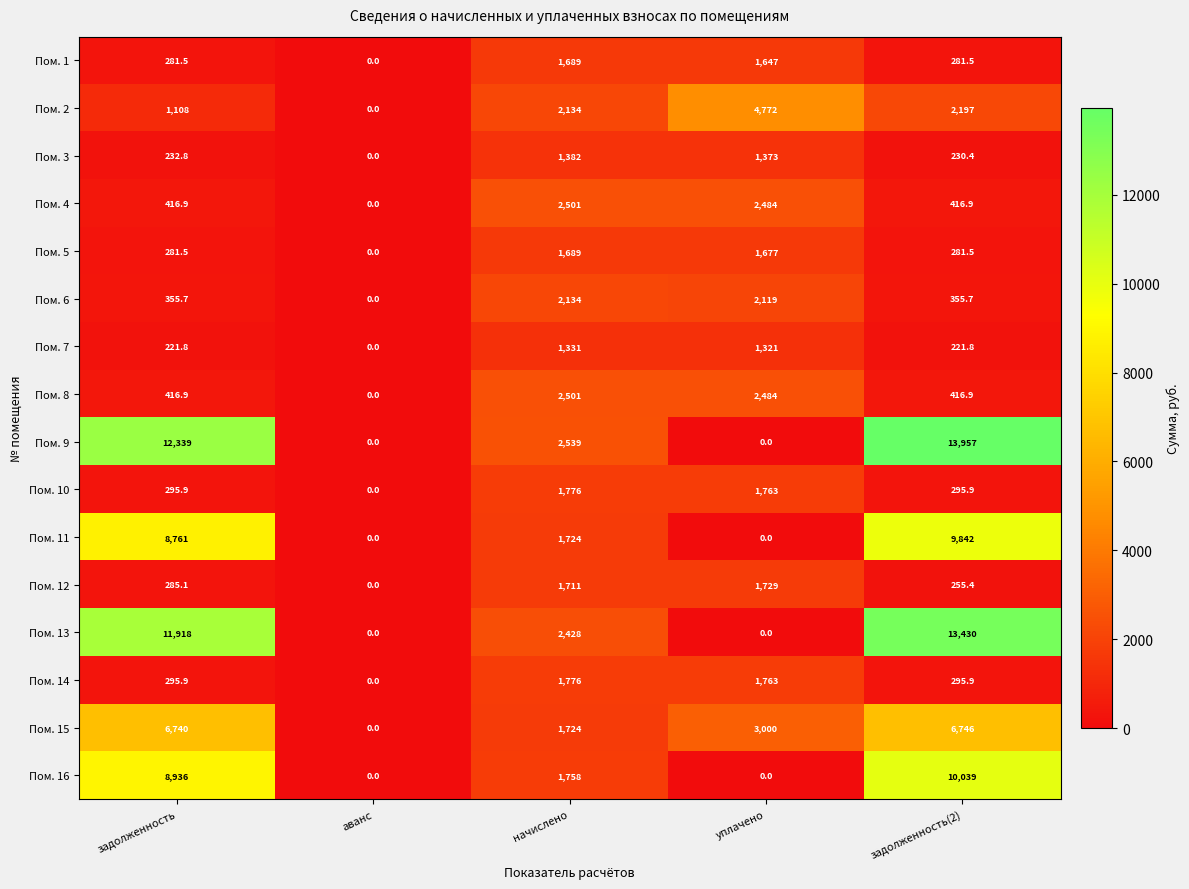

Count the number of data series in this chart.

16